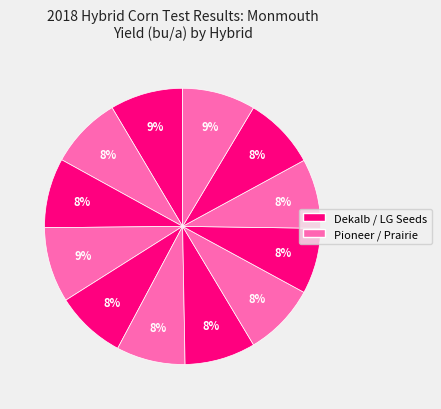

How many slices are in this pie chart?

12